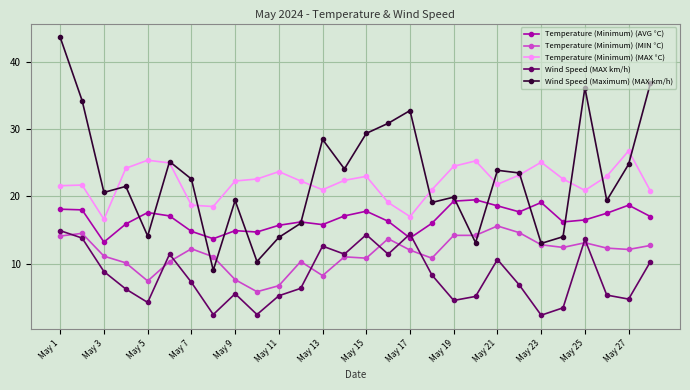

True or false: Temperature (Minimum) (MIN °C) has more than 1 points higher than both neighbors.

True